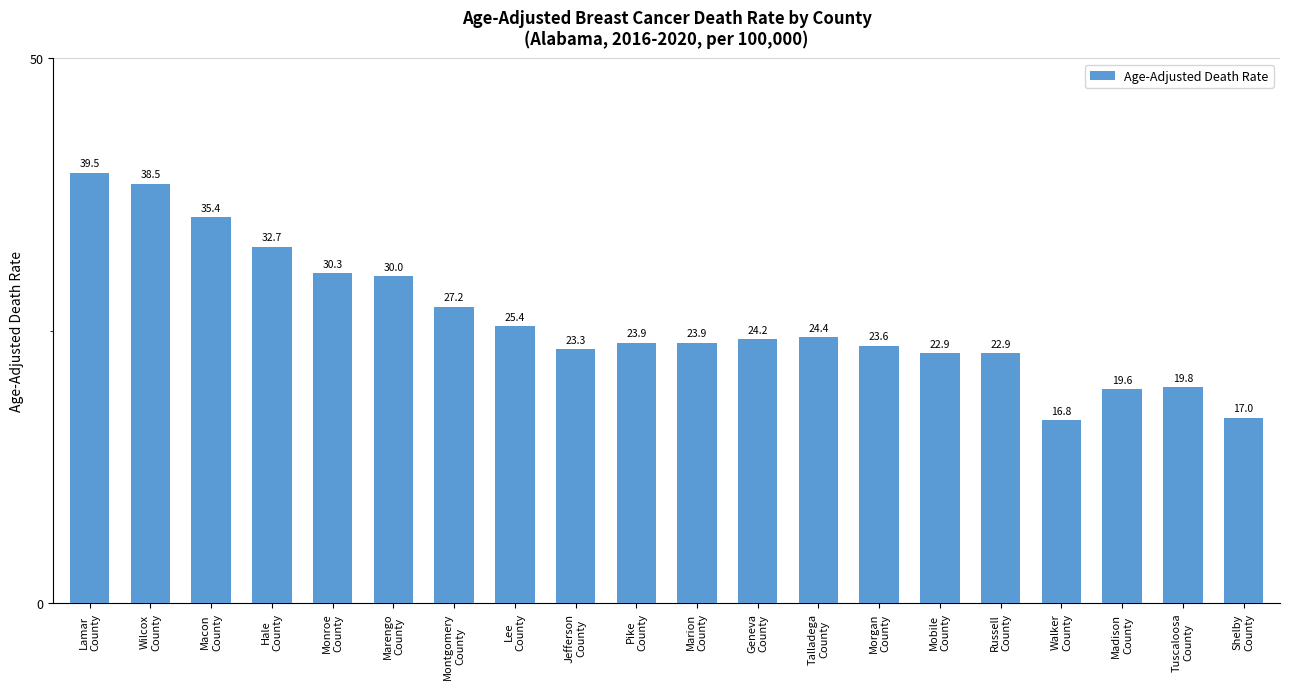

Is it true that the value at Morgan
County is 23.6?

True